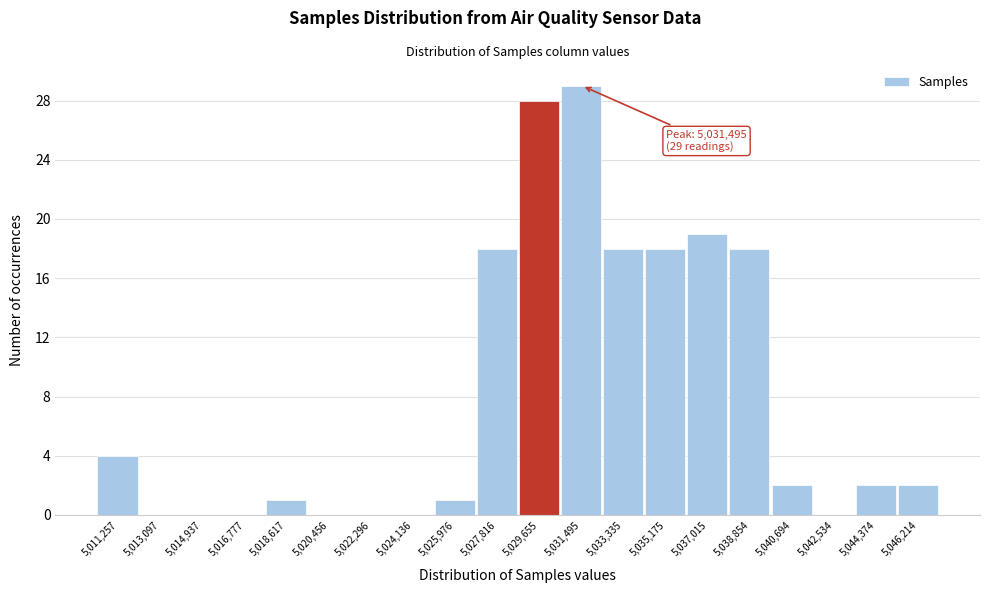

Which range on the x-axis has the tallest bar?

5030600 to 5032400